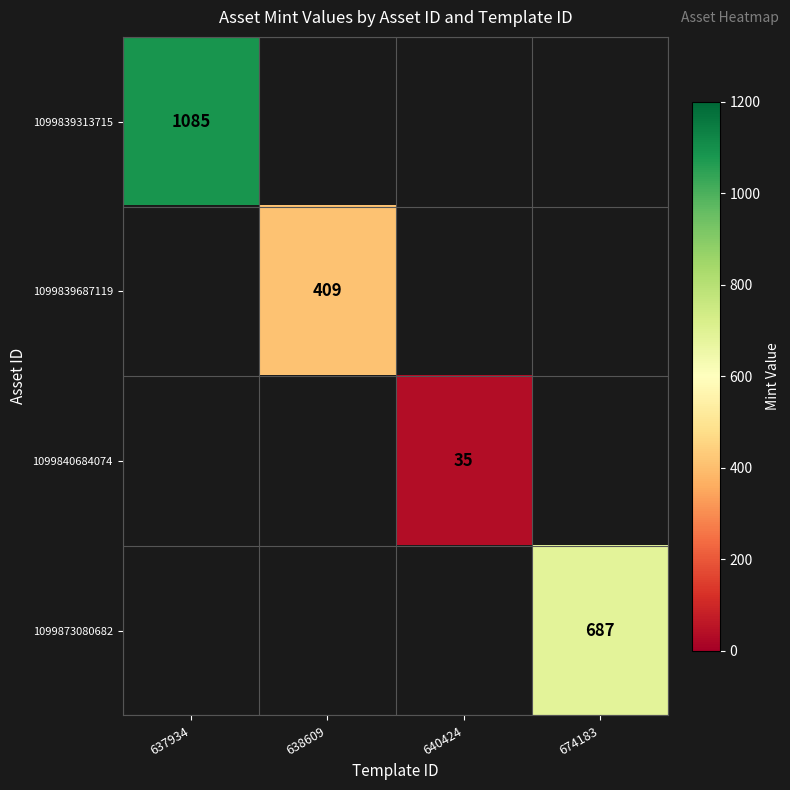

Is it true that 1099839313715 equals 721 at 637934?

False